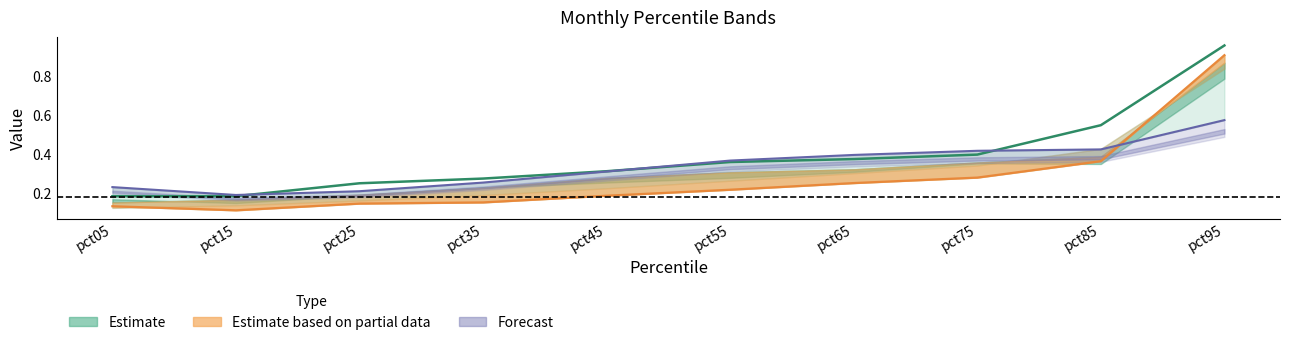

Rank the series at pct55 from highest to lowest value.

Forecast (Jun), Estimate (Jan), Estimate partial (Apr)